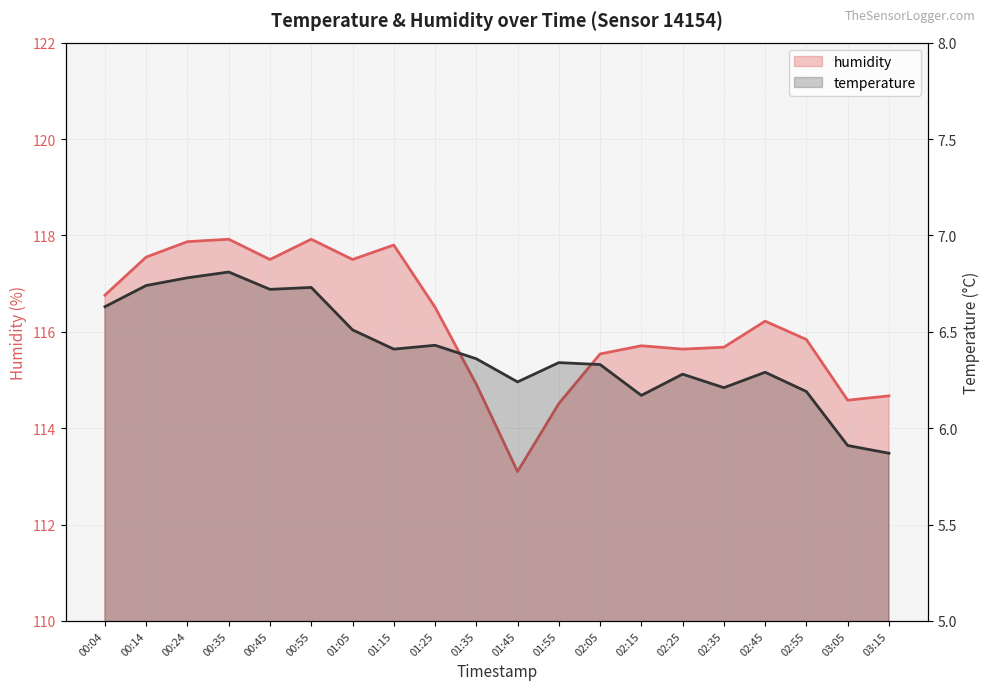

Which label corresponds to the largest value in the chart?

00:35